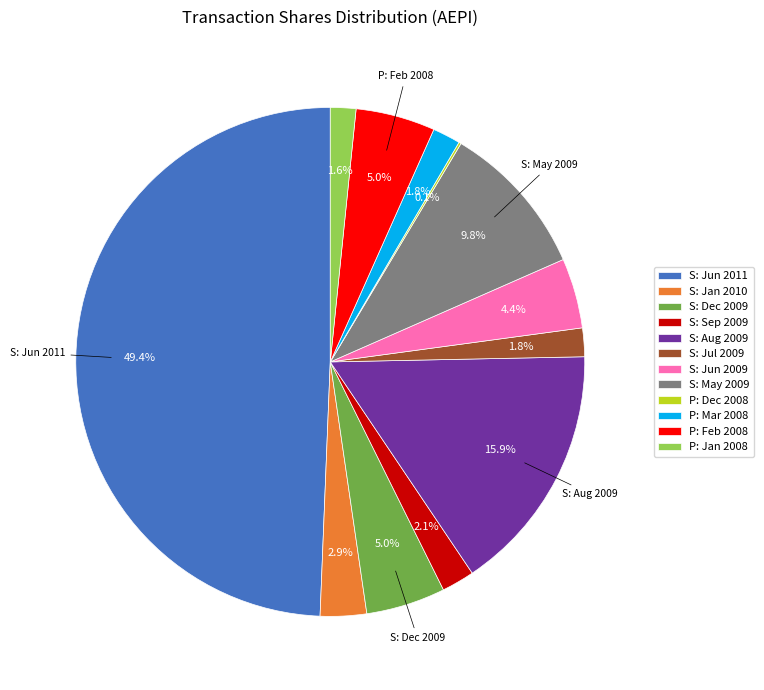

Combined, do S: Sep 2009 and P: Mar 2008 account for over 50%?

No